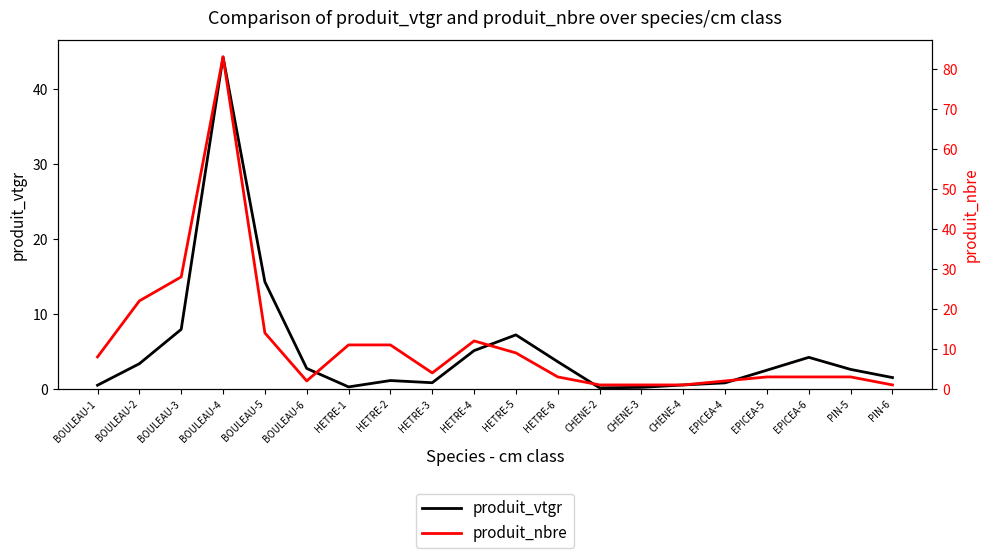

What is the label of the 16th point from the left?

EPICEA-4